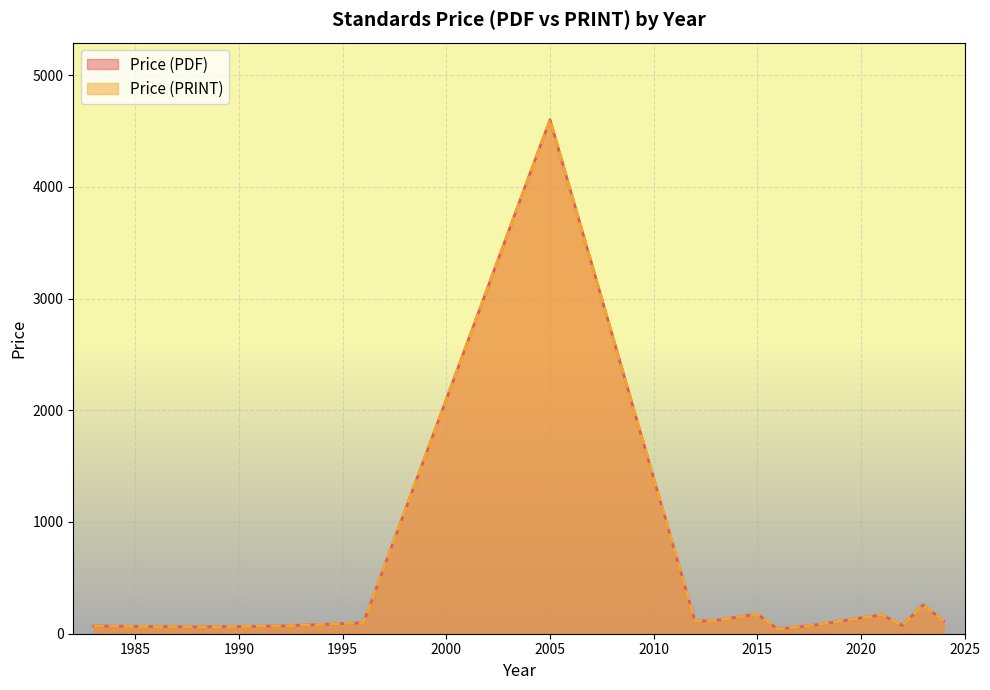

Which series has the largest total across all categories?

Price (PDF)